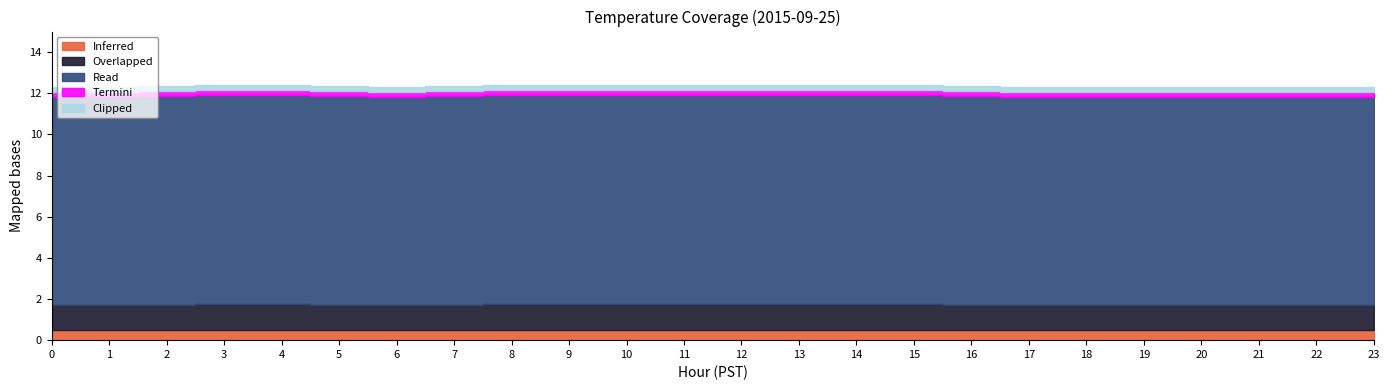

Which series has the largest total across all categories?

Read